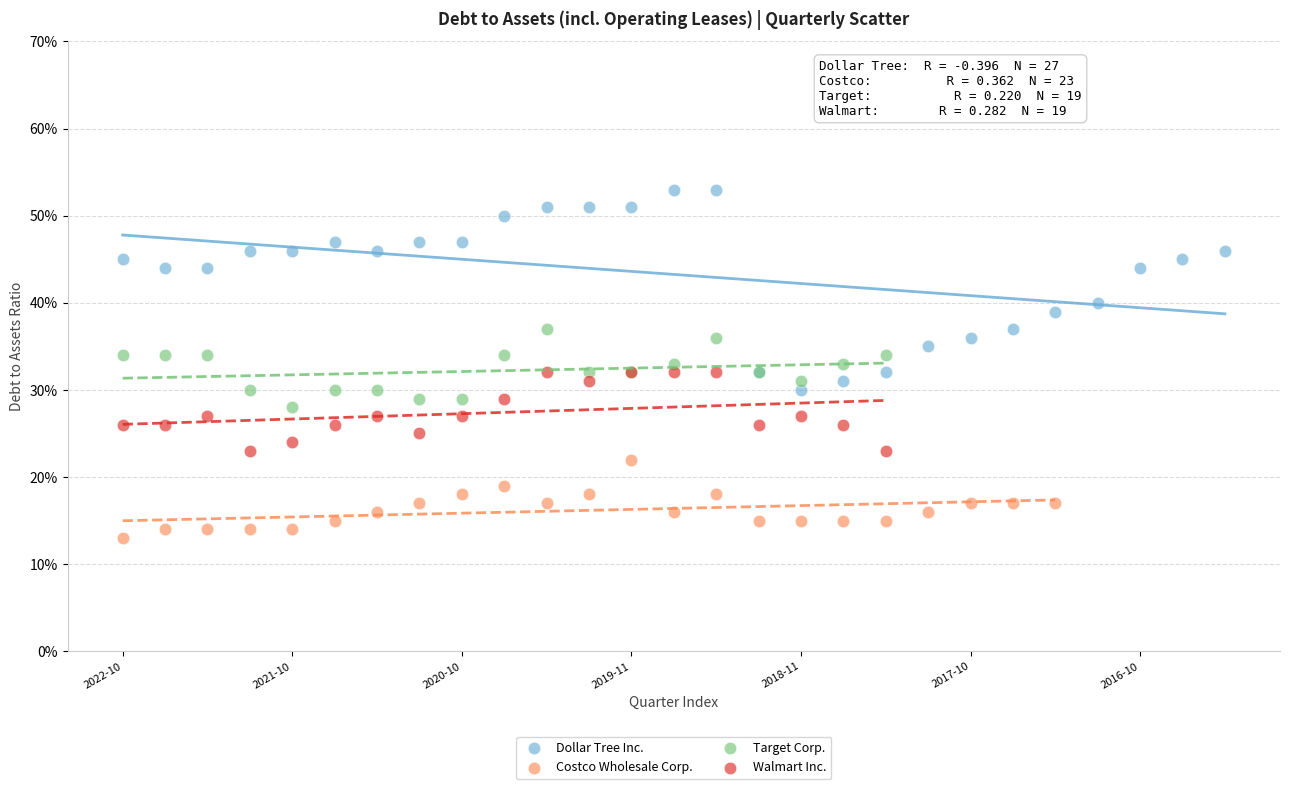

Which series reaches the minimum Y coordinate?

Costco Wholesale Corp.